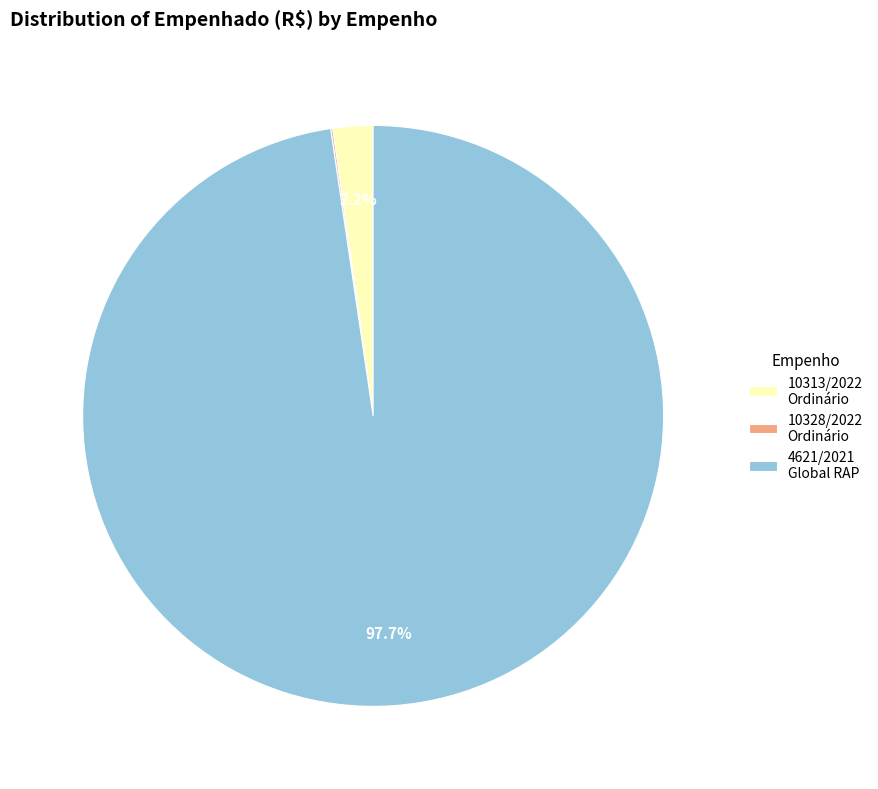

To the nearest percent, what is the average slice percentage?

33%